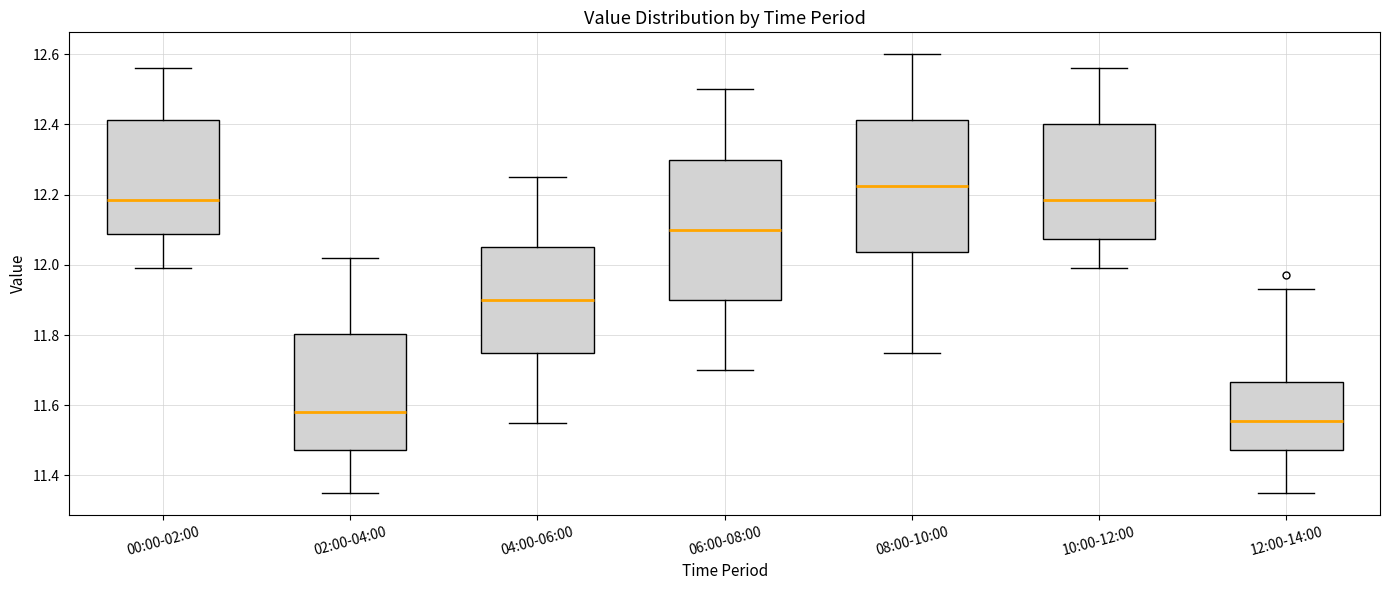

Where is the lower edge of the box for 04:00-06:00 on the y-axis? The values are not printed on the chart, so give them approximately, as read against the axis.

11.76